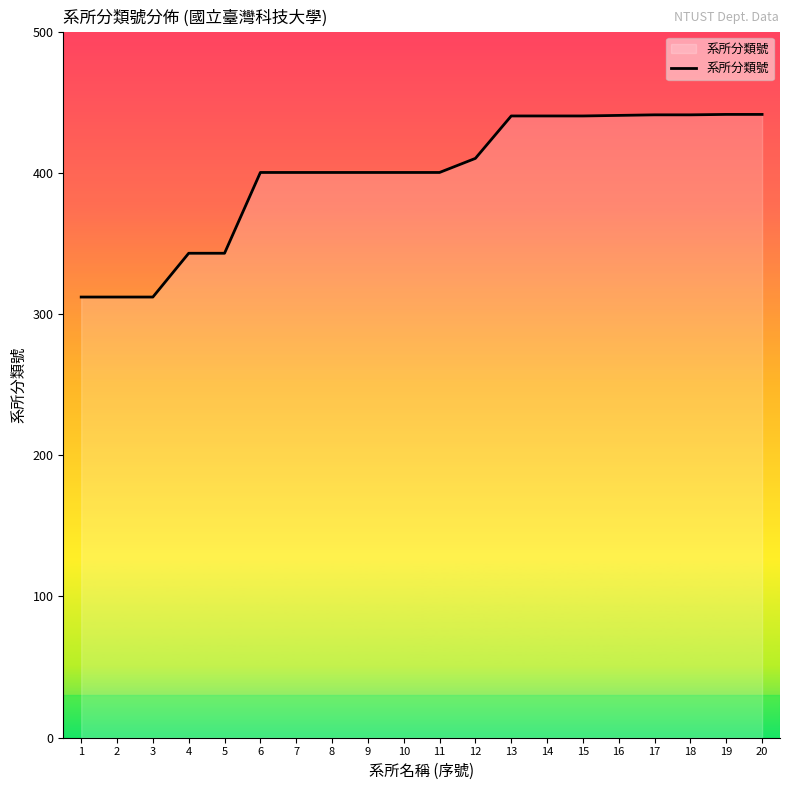

What is the maximum value shown in the chart?

441.3